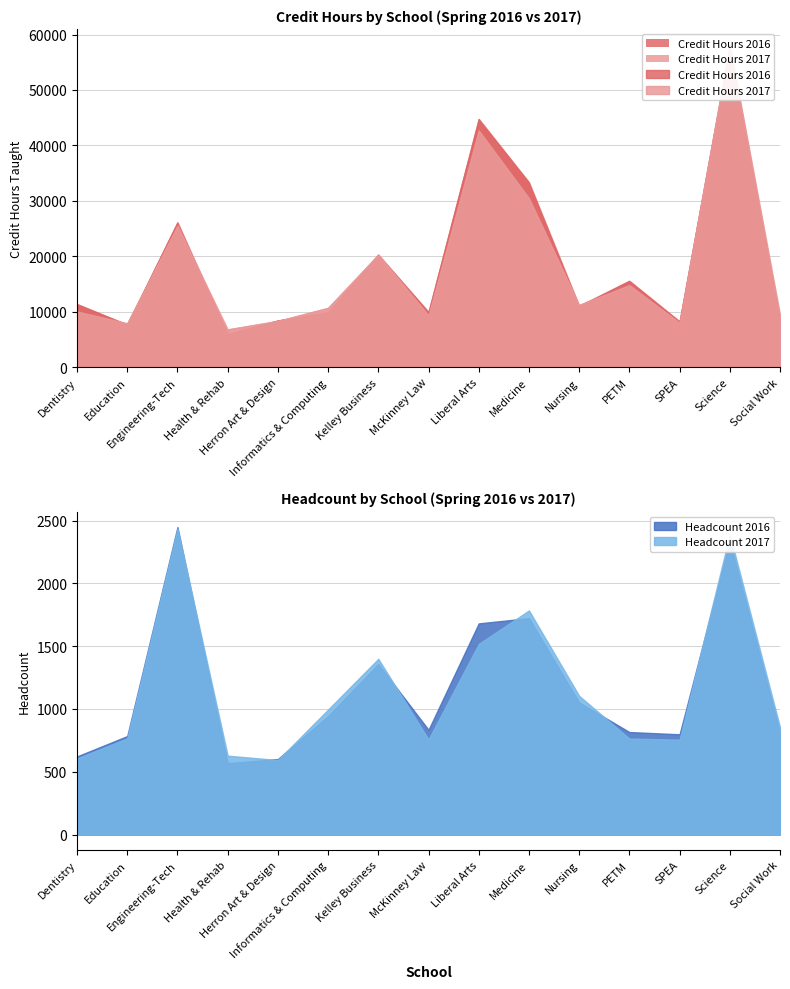

In headcount_2017, how many points are higher than both neighbors (excluding endpoints)?

4